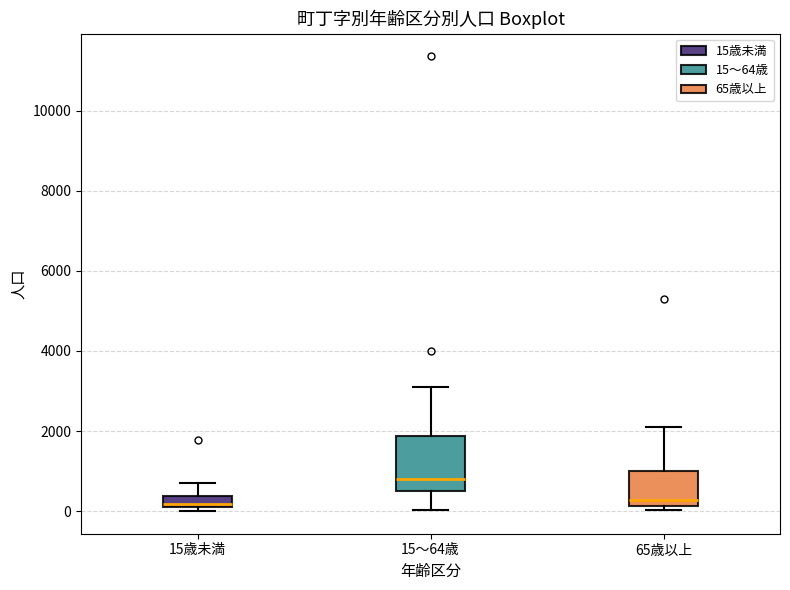

Which box is the tallest, from its lower edge to its upper edge?

15～64歳